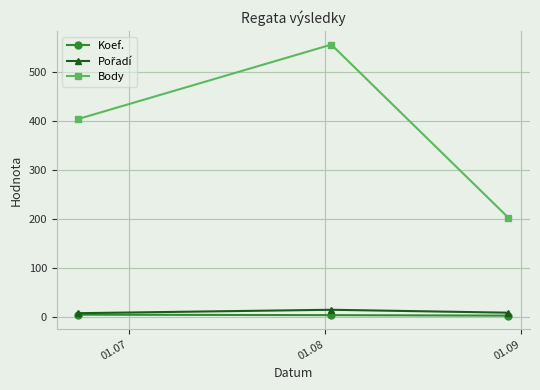

Which series has the largest range (max minus min)?

Body